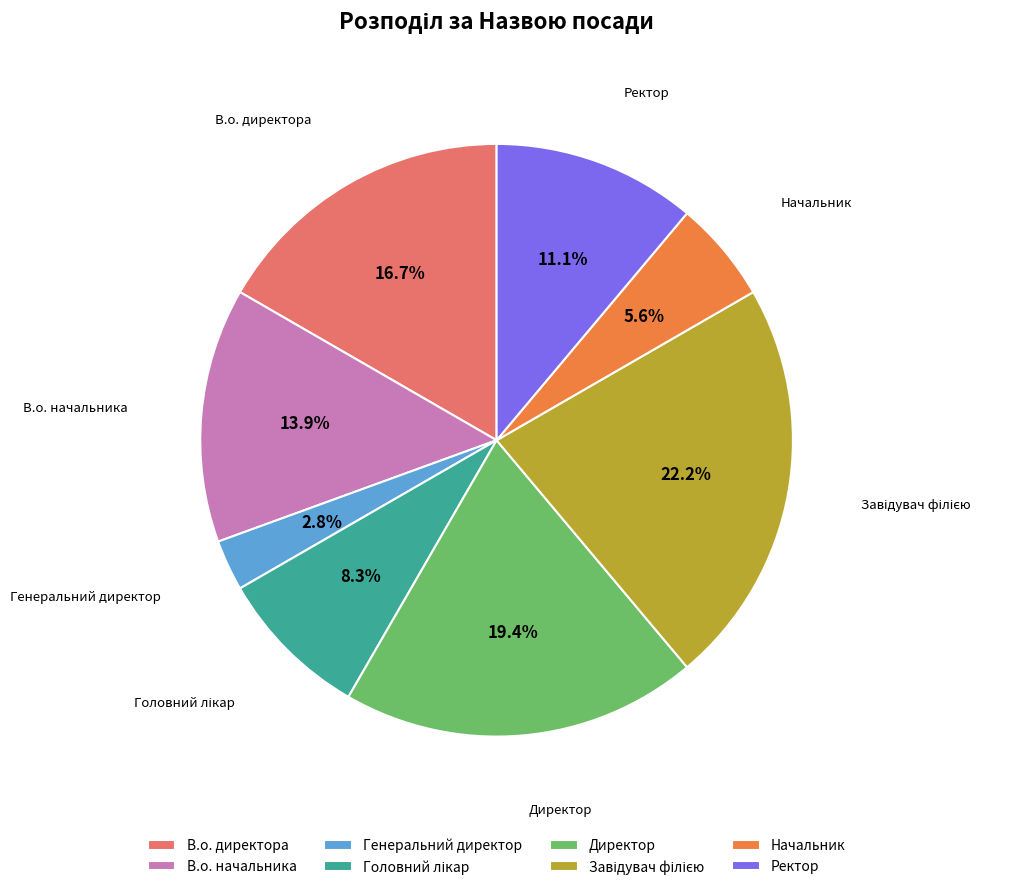

Which slice is the smallest?

Генеральний директор